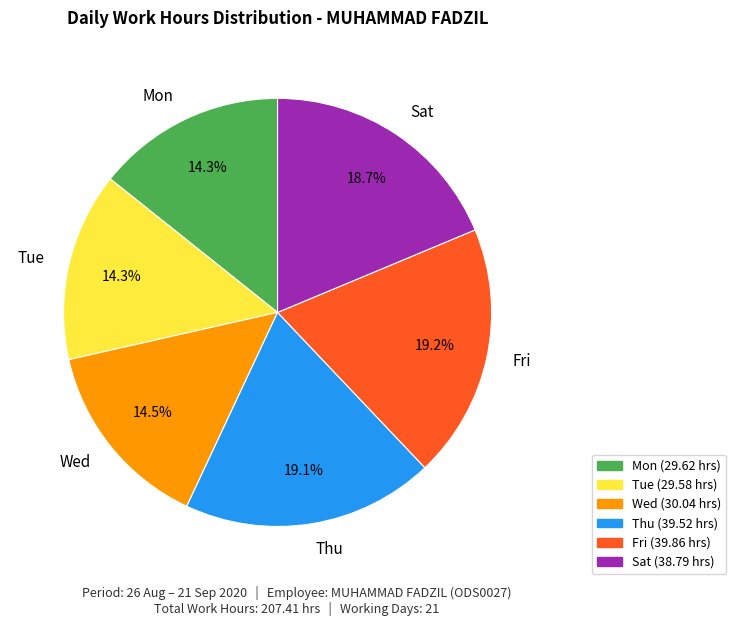

How many segments does this pie chart have?

6